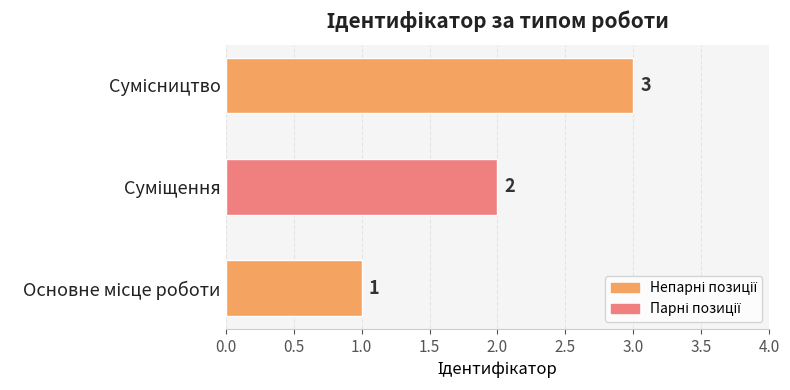

What is the sum of all values?

6